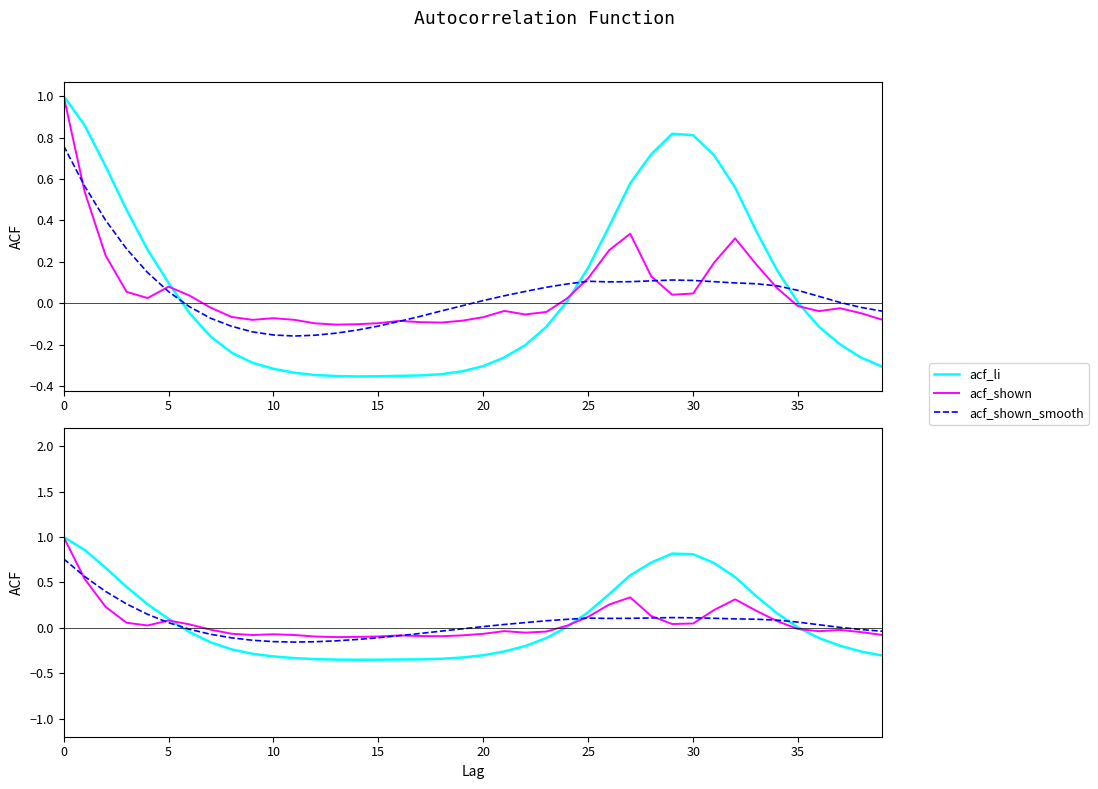

What is the highest value of the acf_li series?

1.0